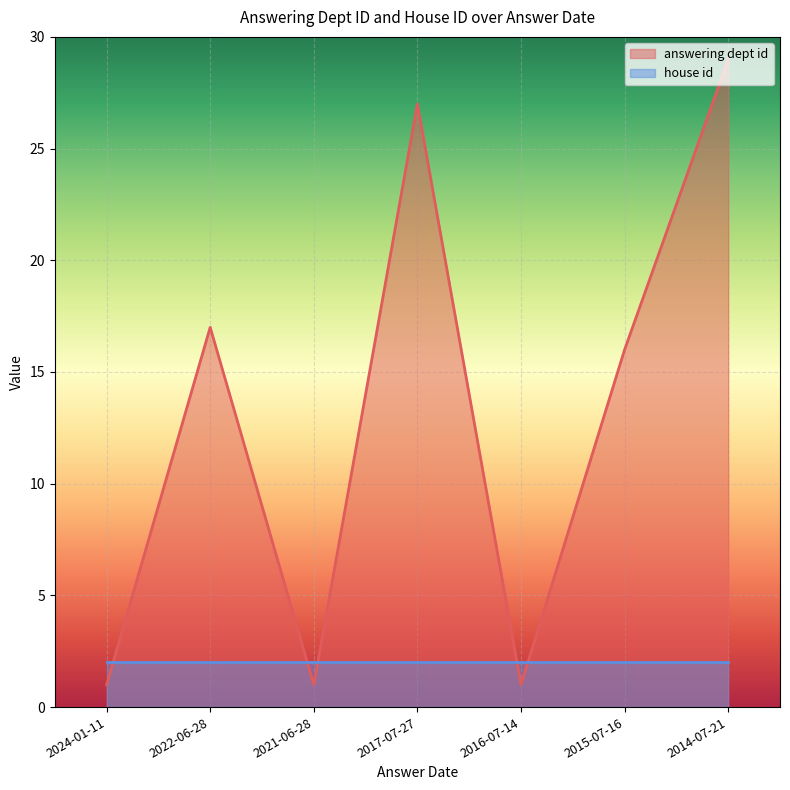

Reading left to right, list all the values displayed in this chart.

1	17	1	27	1	16	29